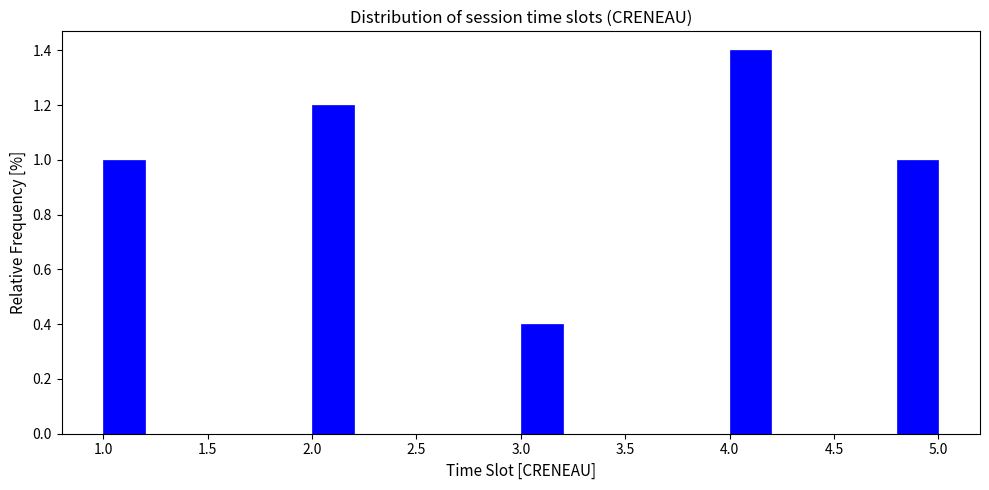

Reading left to right, transcribe this chart: for each bar, give the range it covers on the x-axis and its height. The values are not printed on the chart, so give them approximately, as read against the axis.

1.0 to 1.2: 1.0
1.2 to 1.4: 0
1.4 to 1.6: 0
1.6 to 1.8: 0
1.8 to 2.0: 0
2.0 to 2.2: 1.2
2.2 to 2.4: 0
2.4 to 2.6: 0
2.6 to 2.8: 0
2.8 to 3.0: 0
3.0 to 3.2: 0.4
3.2 to 3.4: 0
3.4 to 3.6: 0
3.6 to 3.8: 0
3.8 to 4.0: 0
4.0 to 4.2: 1.4
4.2 to 4.4: 0
4.4 to 4.6: 0
4.6 to 4.8: 0
4.8 to 5.0: 1.0